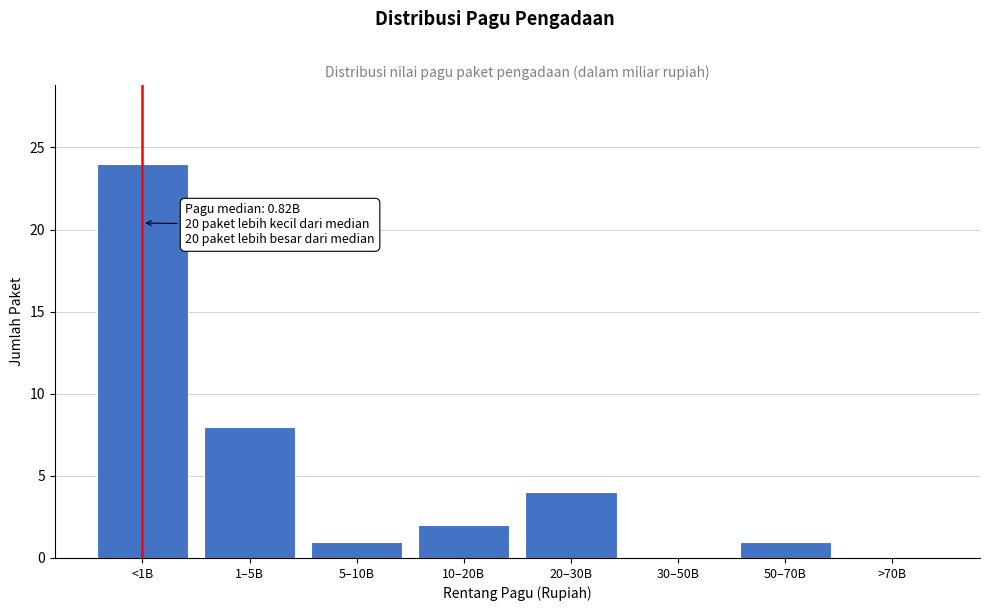

Reading left to right, transcribe all the data shown in this chart.

<1B=24	1–5B=8	5–10B=1	10–20B=2	20–30B=4	30–50B=0	50–70B=1	>70B=0